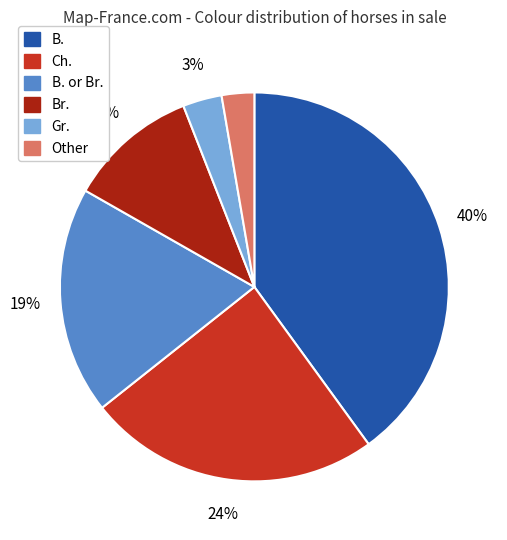

Does any single category account for the majority?

No